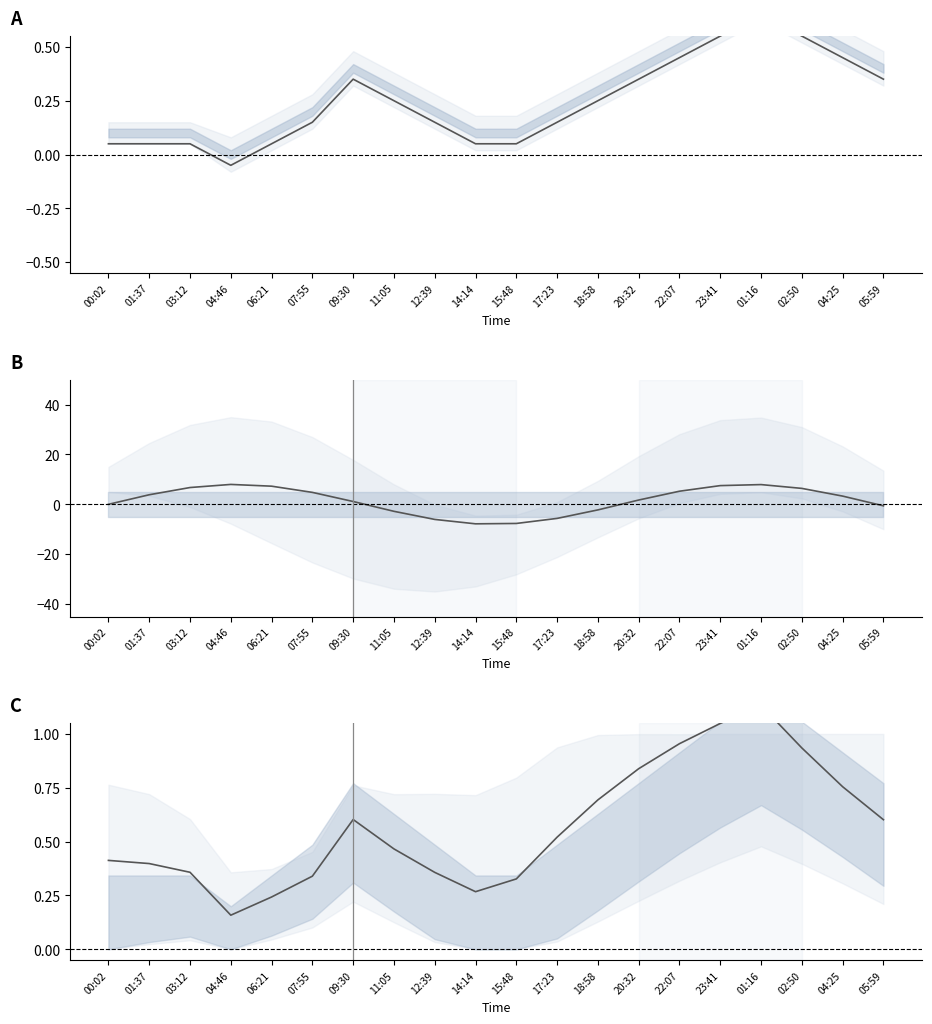

What is the difference between the highest and lowest values at 09:30?

0.8